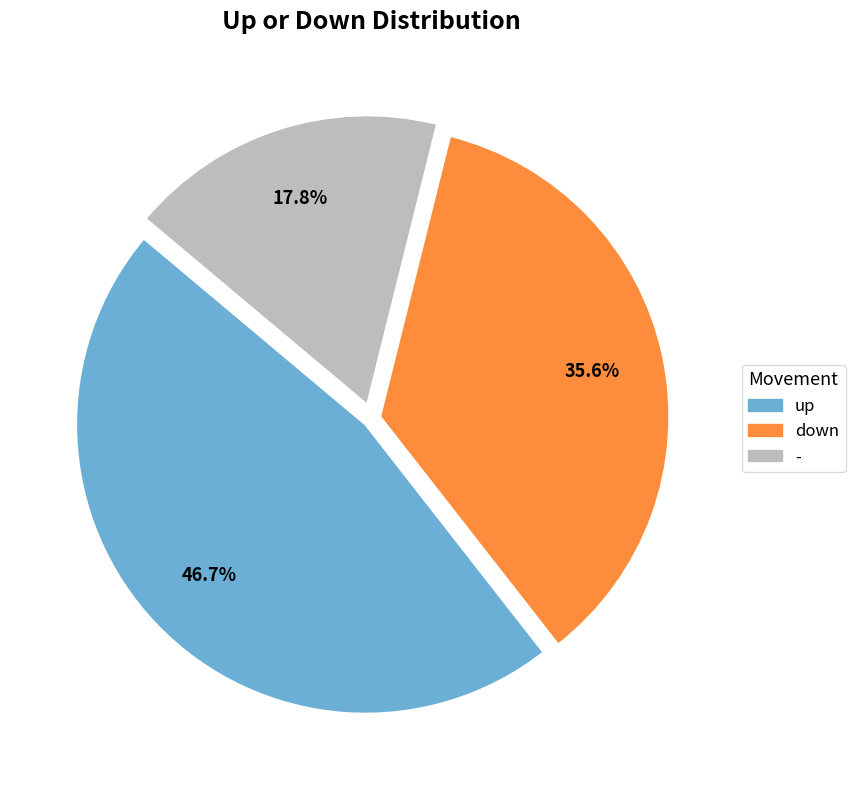

Is it true that up is 47% of the pie?

True